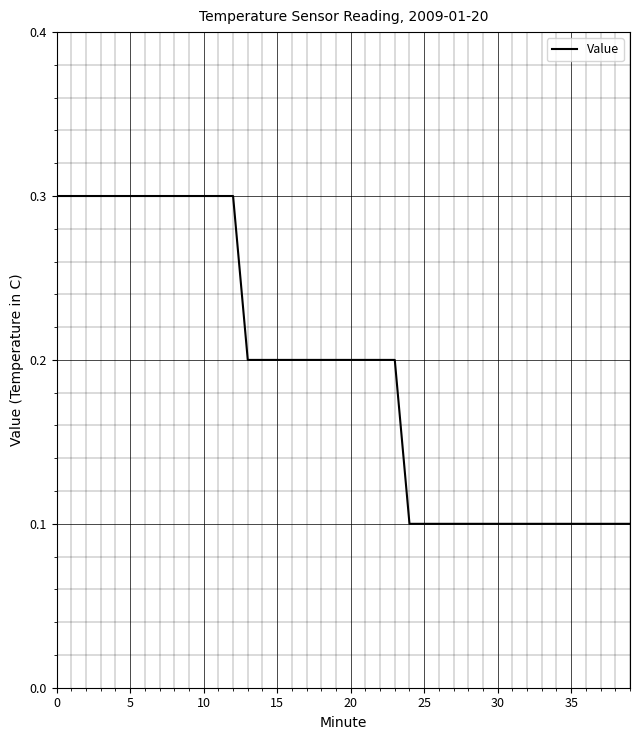

Is this an area chart (filled region under the line)?

No